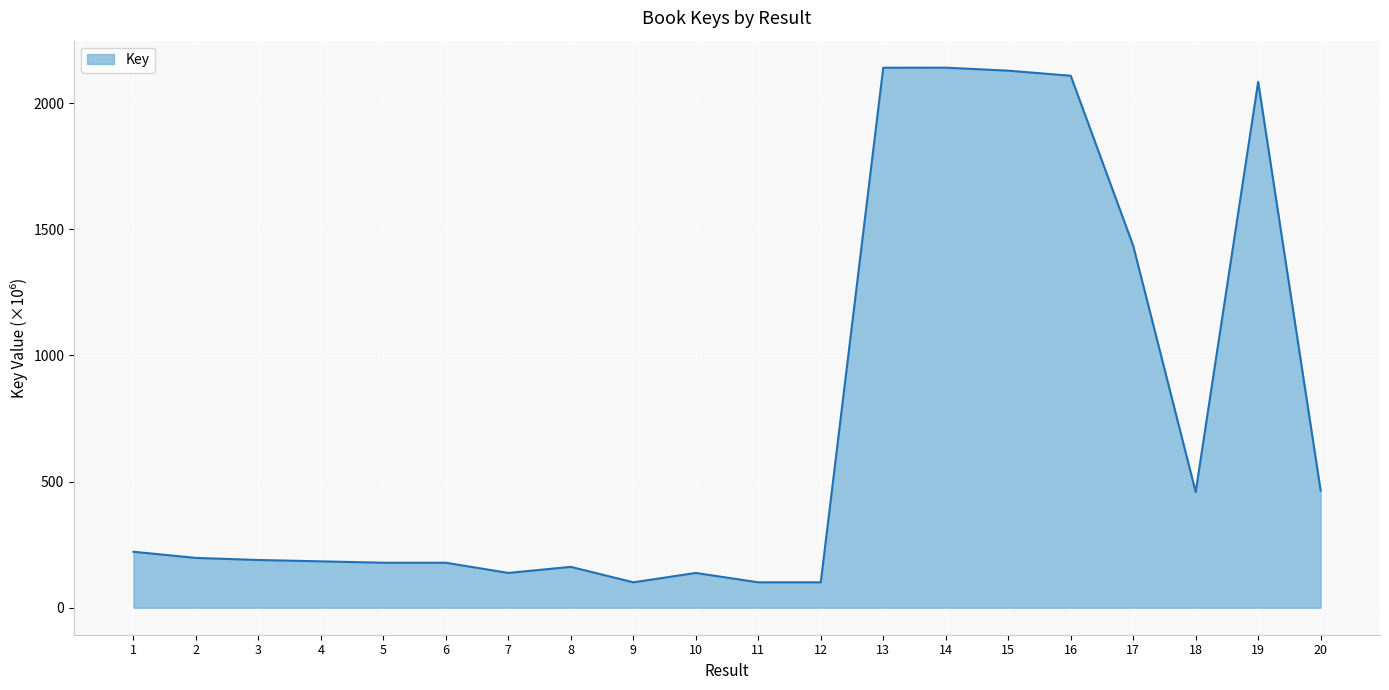

Does the chart display data point markers on the line(s)?

No